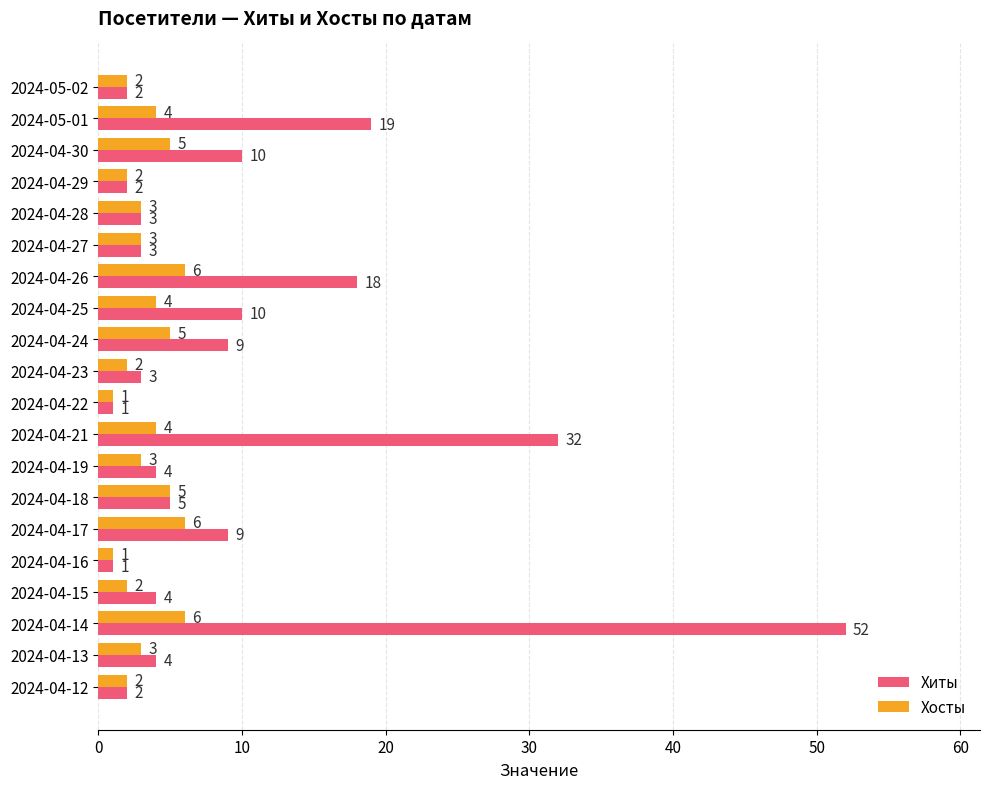

The Хосты series shows 4 at 2024-04-21. True or false?

True